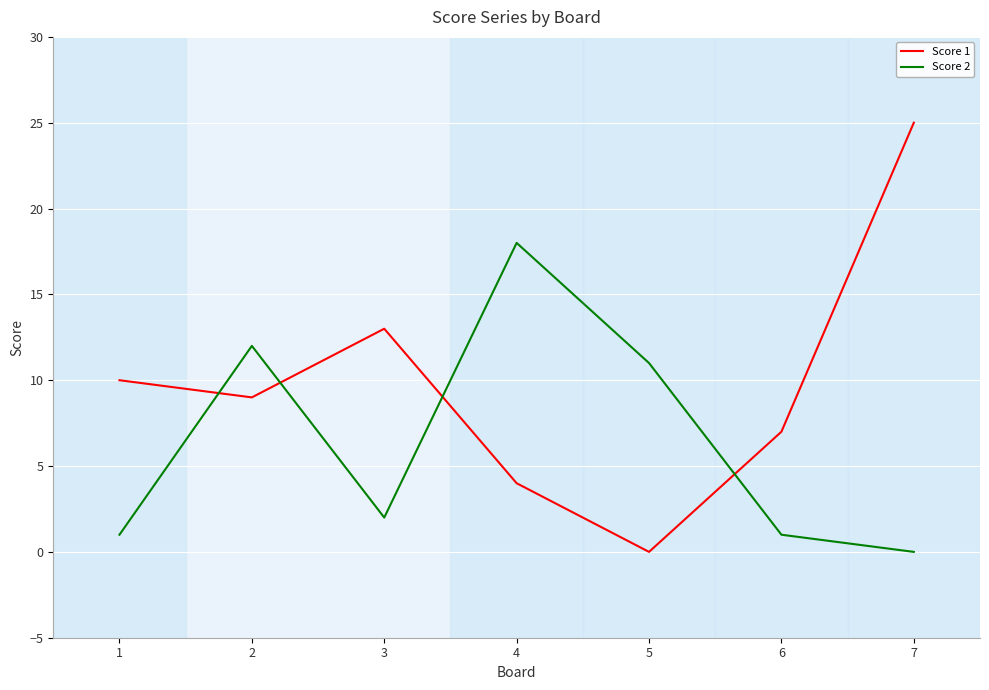

Which series has the widest spread of values?

Score 1